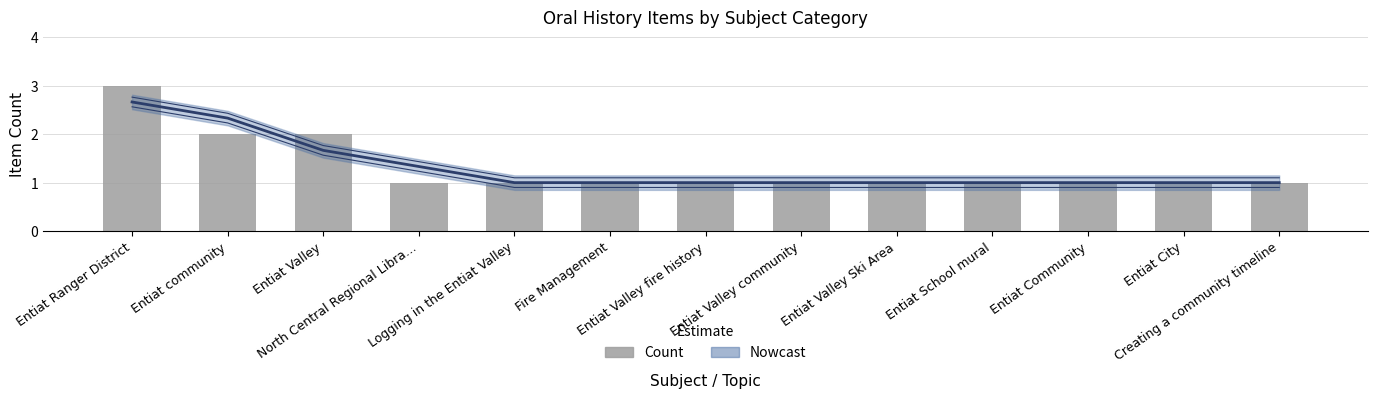

What is the average value of the Item Count series?

1.3